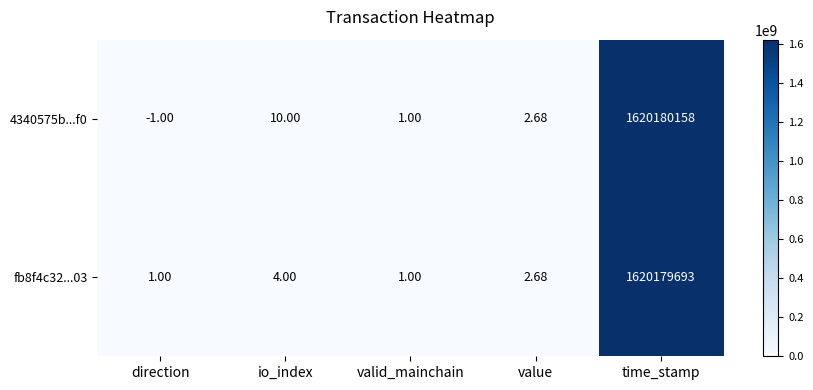

Rank the categories by 4340575b...f0 value from lowest to highest.

direction, valid_mainchain, value, io_index, time_stamp